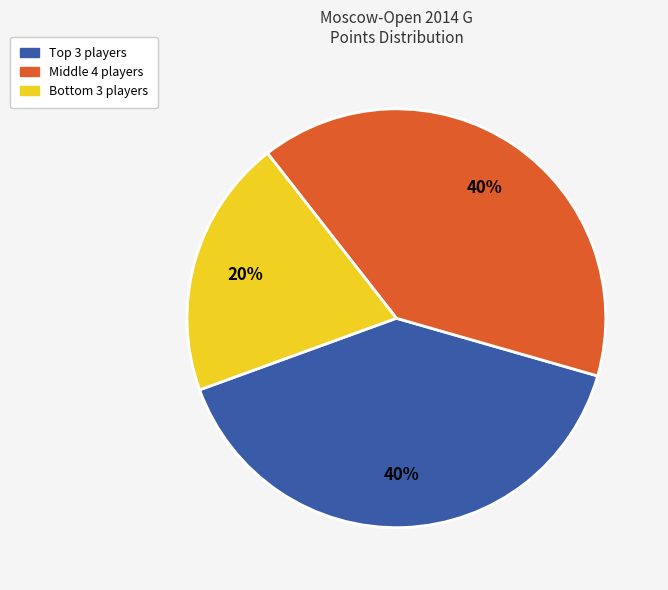

How many segments does this pie chart have?

3